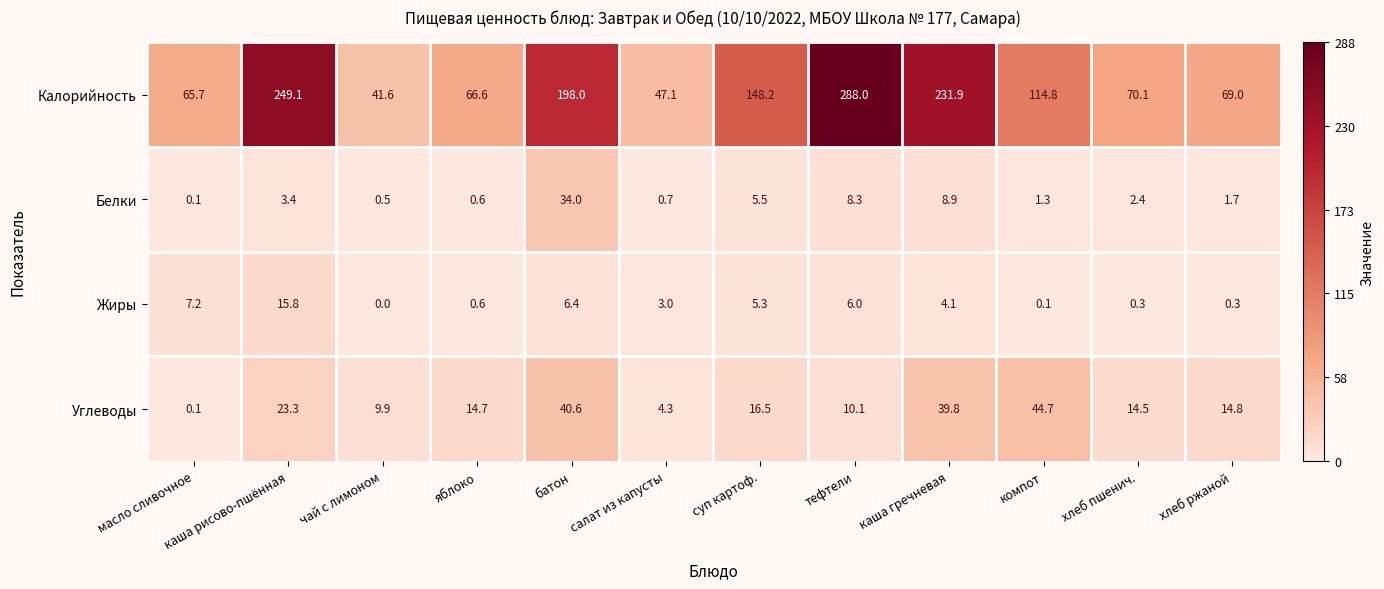

Which category has the highest value across all series?

тефтели